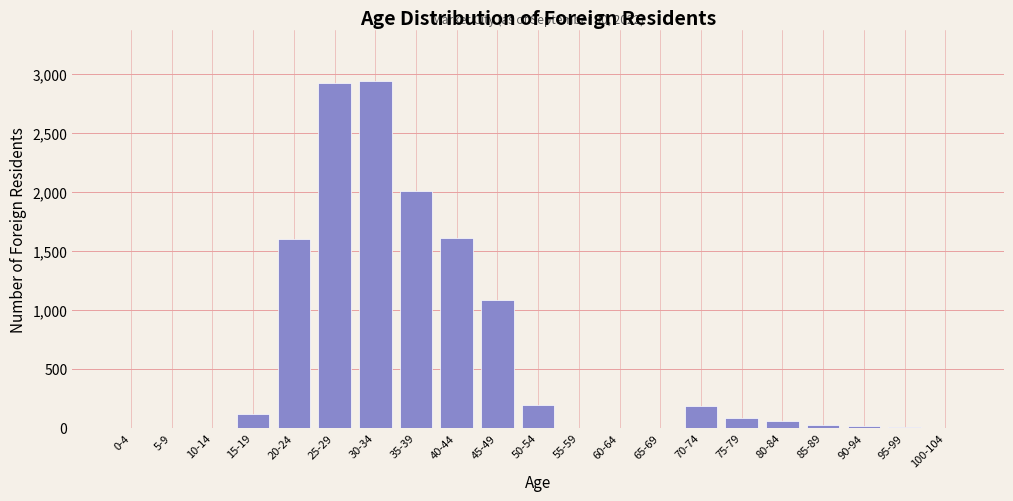

What is the greatest value displayed?

2934